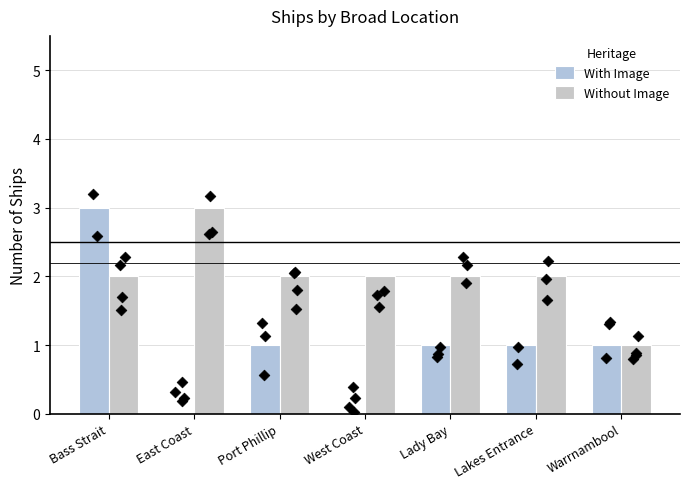

At how many categories does at least one series exceed 0?

7